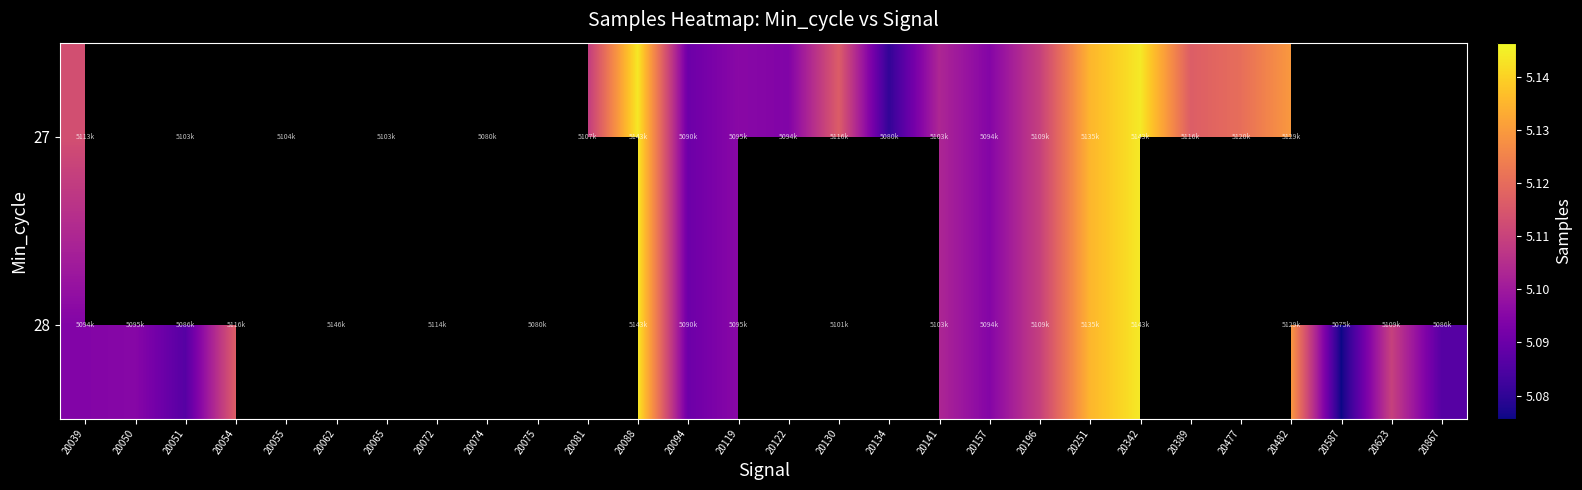

True or false: 28 has a value of 5114691.0 at 20072.

True